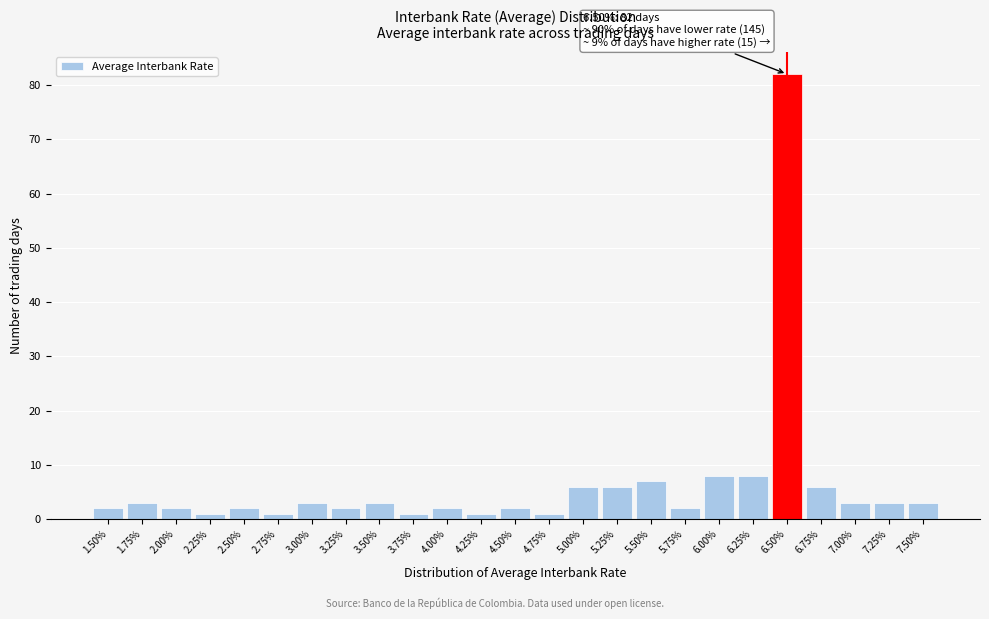

Which range on the x-axis has the tallest bar?

6.375 to 6.625